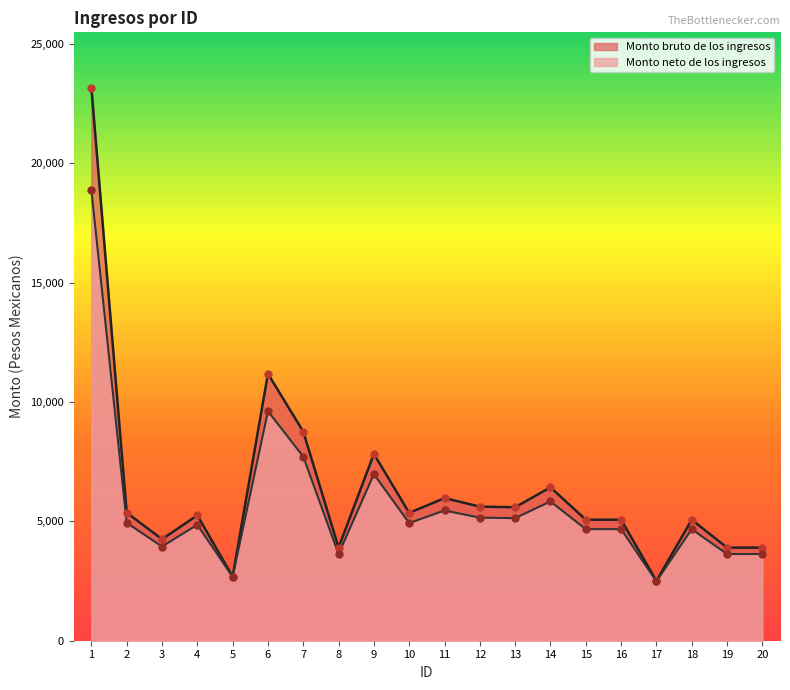

What are all the series names shown in the legend?

Monto bruto de los ingresos, Monto neto de los ingresos